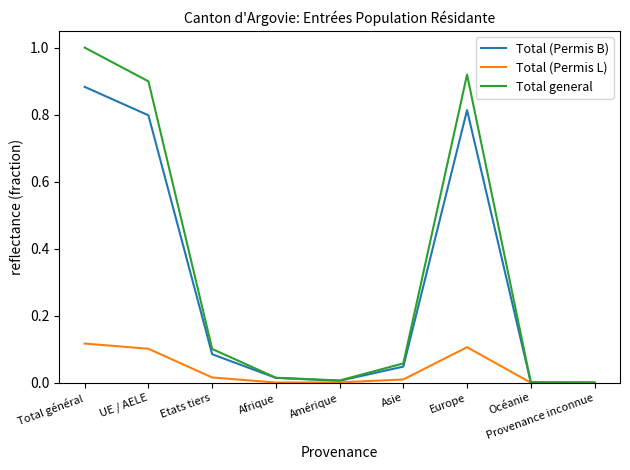

Where is the first local minimum for Total (Permis B)?

Amérique